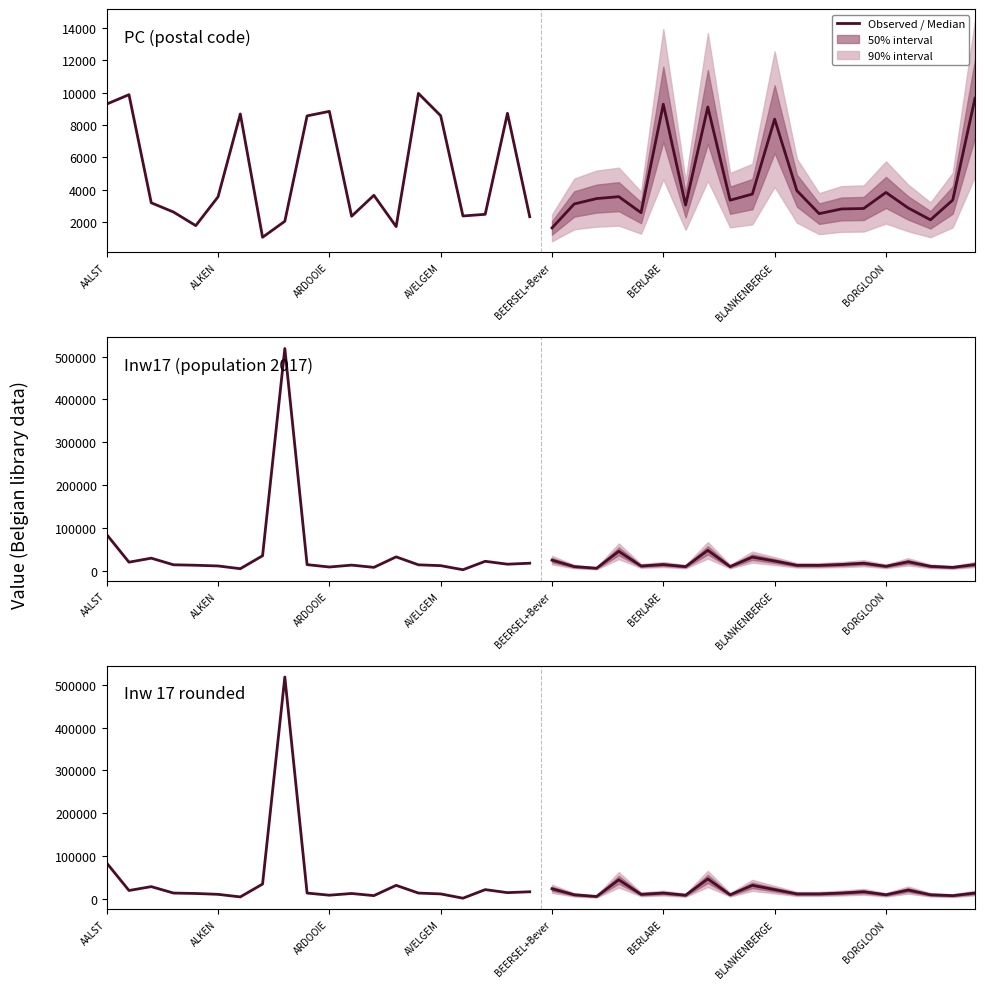

Does the chart have visible grid lines?

No